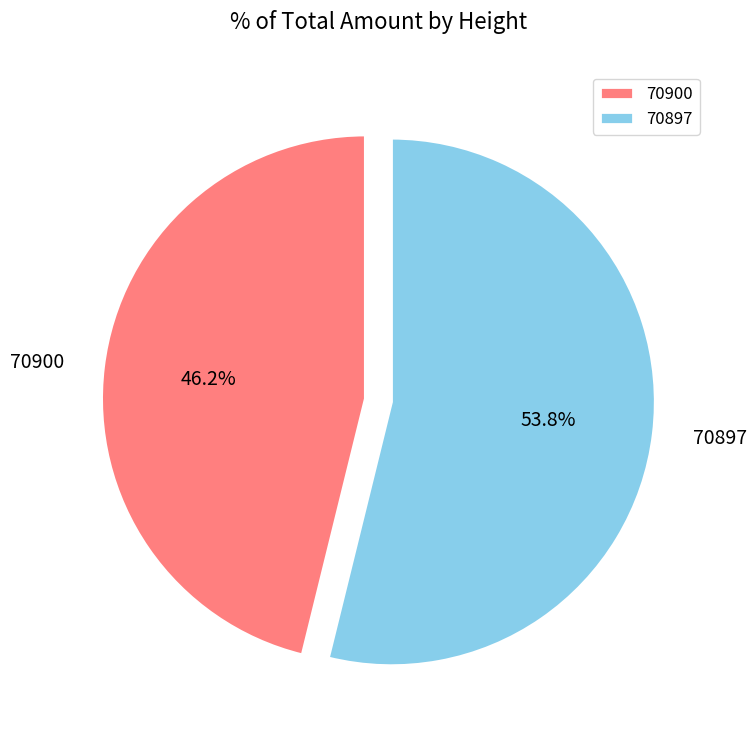

Between 70897 and 70900, which is larger?

70897